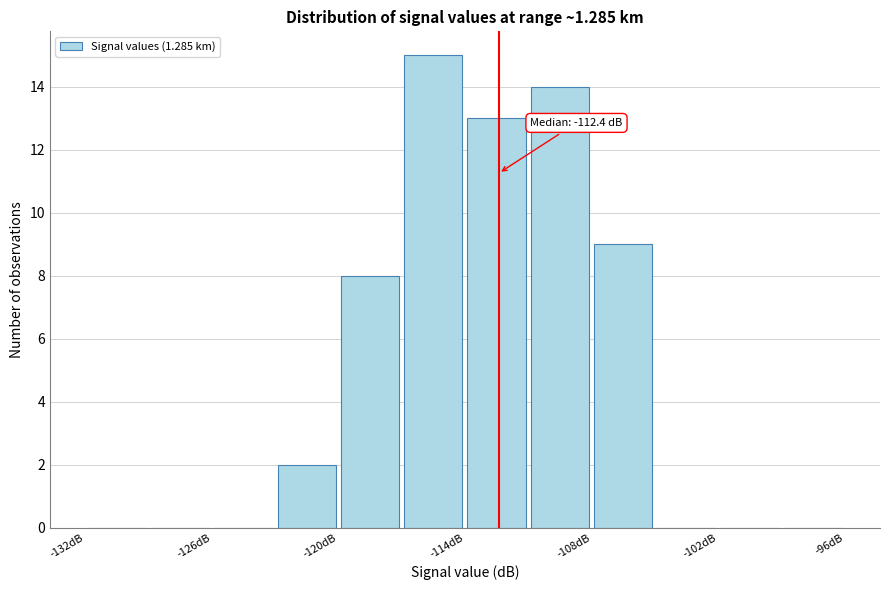

Around what value on the x-axis is the tallest bar? Give the approximate position of its centre, as read against the axis.

-115